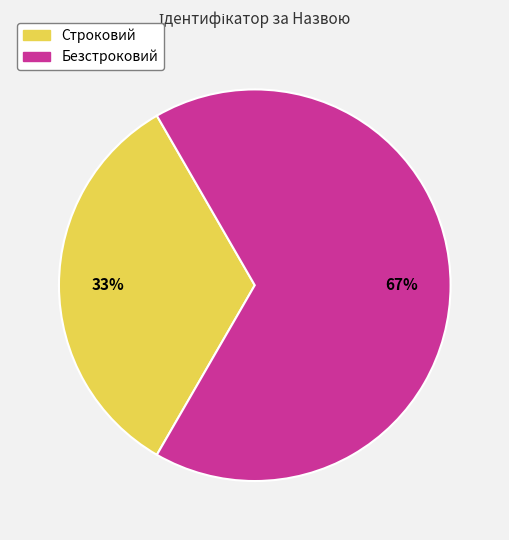

Is there any slice that represents more than half of the pie?

Yes